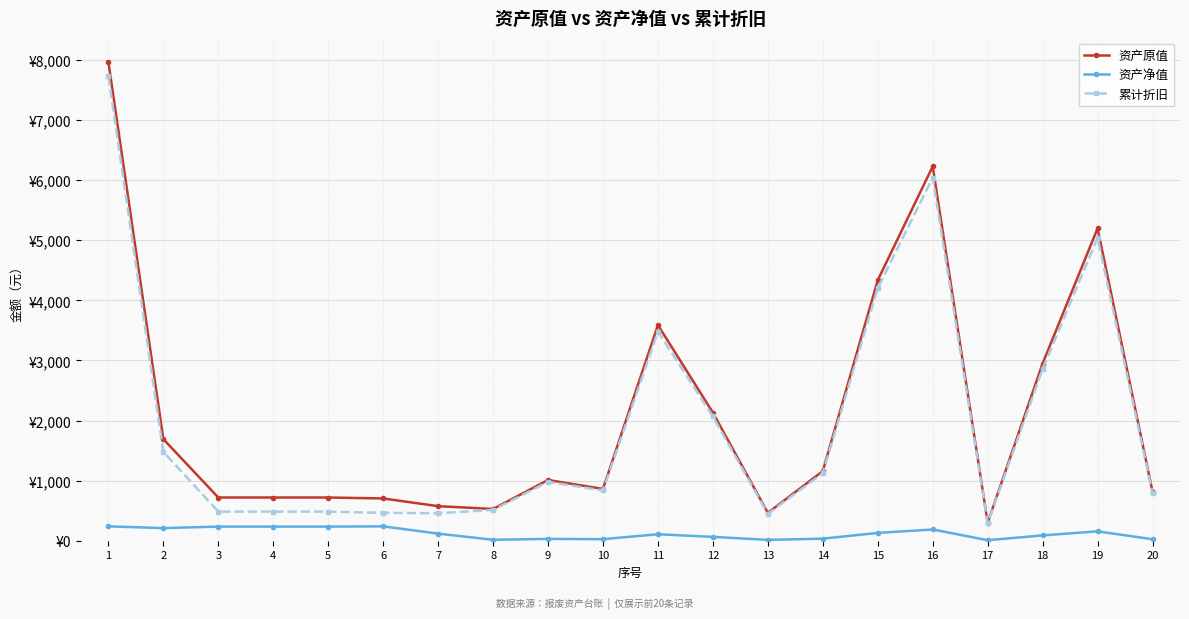

At how many categories does at least one series exceed 1324?

8